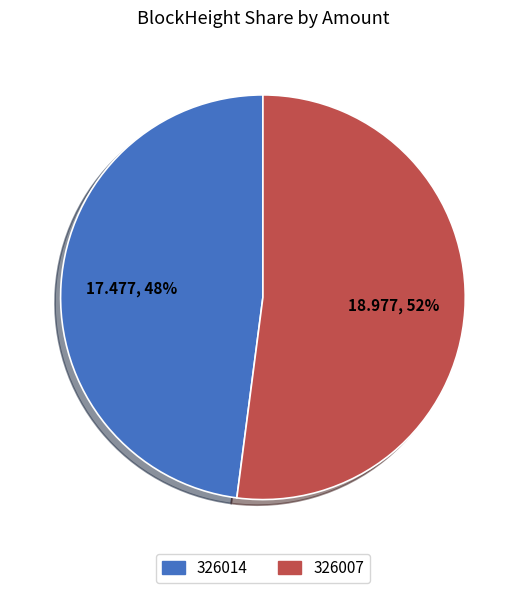

True or false: 326007 accounts for 52% of the total.

True